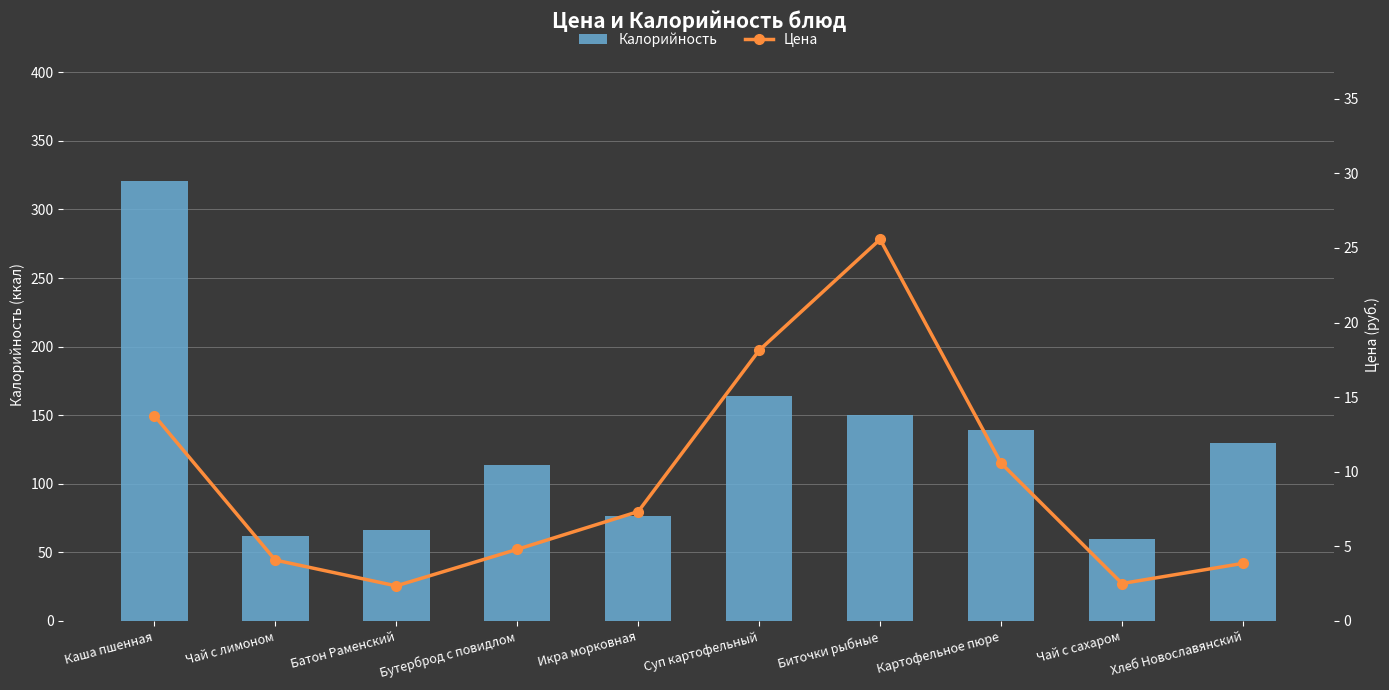

Reading right to left, list all the values displayed in this chart.

Калорийность: 130.0	60.0	139.4	150.0	164.0	76.8	113.8	66.2	62.0	321.0
Цена: 3.9	2.5	10.6	25.6	18.1	7.3	4.8	2.4	4.1	13.8